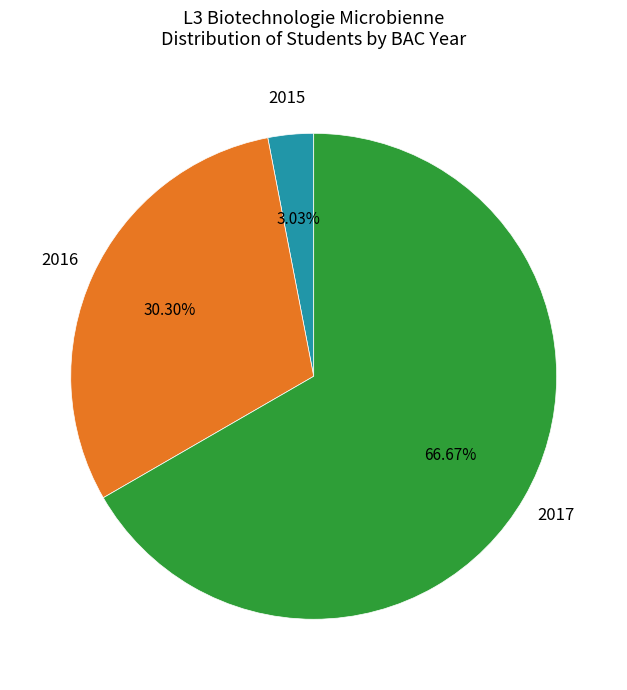

Does any single category account for the majority?

Yes